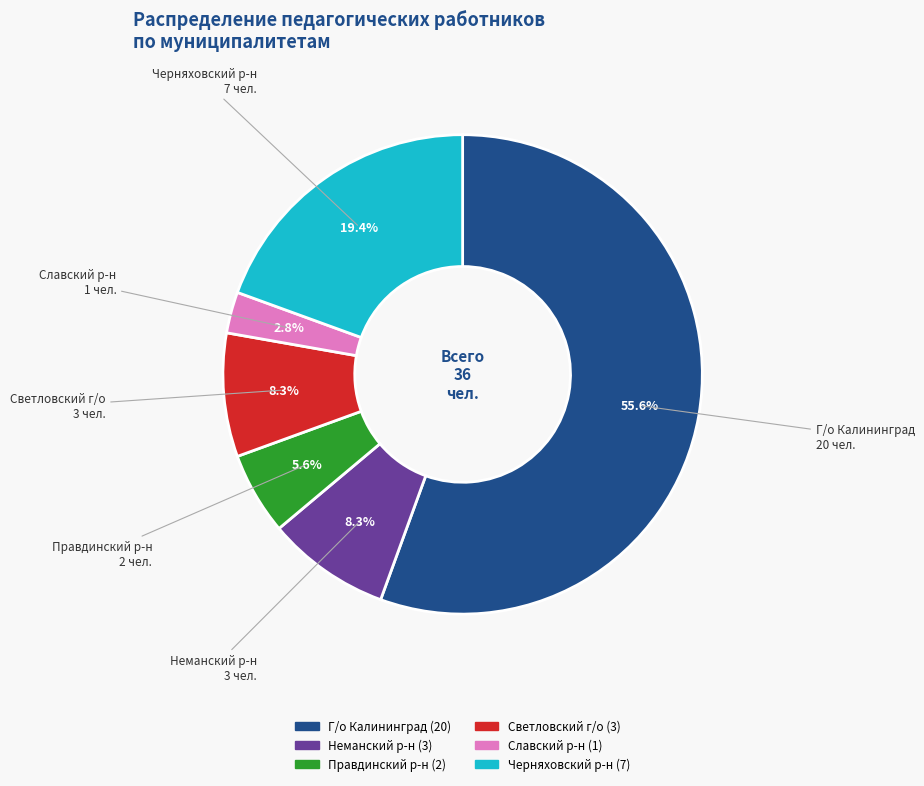

Is there any slice that represents more than half of the pie?

Yes